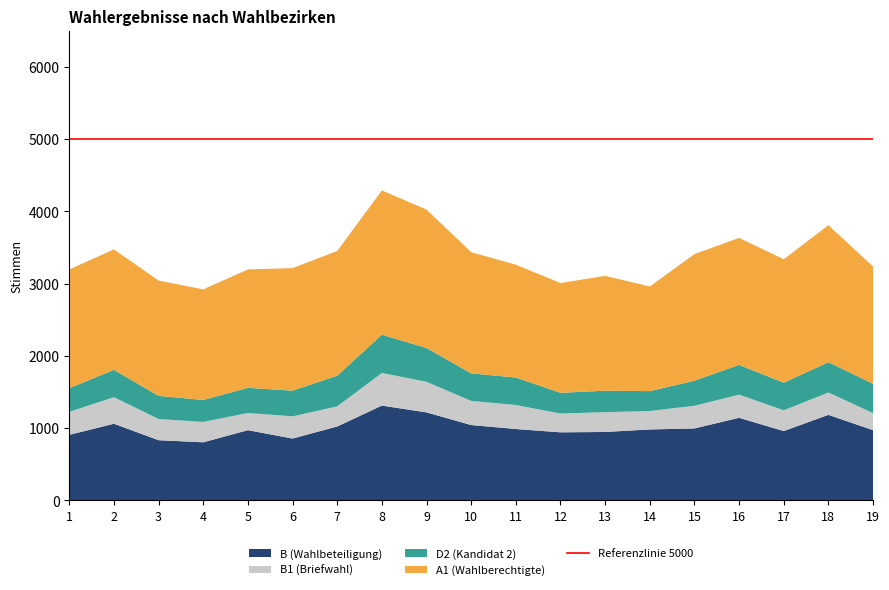

Reading left to right, transcribe all the data shown in this chart.

B: 908	1062	834	805	973	857	1024	1313	1219	1044	989	943	948	983	997	1144	961	1185	973
B1: 319	367	293	282	238	307	278	451	423	334	332	260	274	255	314	320	287	309	236
D2: 327	379	320	304	348	356	425	530	468	381	380	287	297	275	347	412	382	420	405
A1: 1643	1666	1596	1530	1638	1695	1725	1996	1915	1677	1562	1519	1589	1448	1751	1757	1708	1895	1623